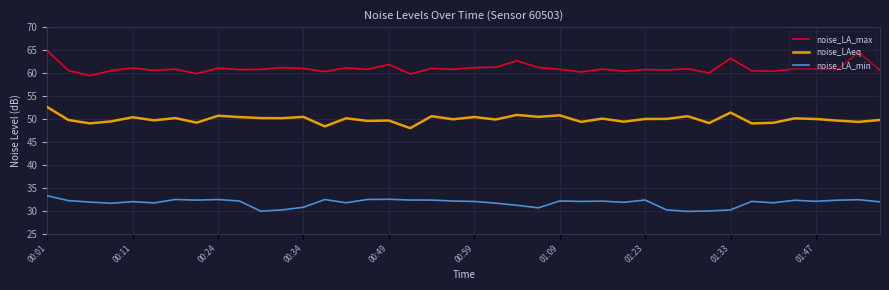

What is the highest value of the noise_LA_max series?

64.9